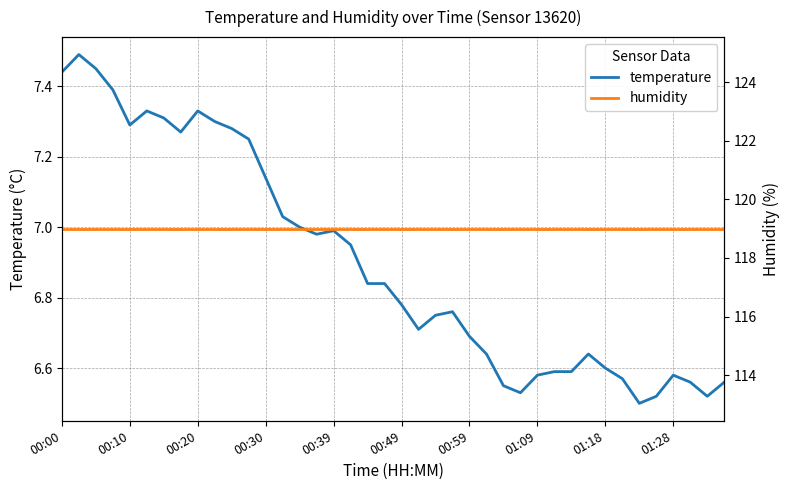

At which label is humidity closest to 118?

00:00